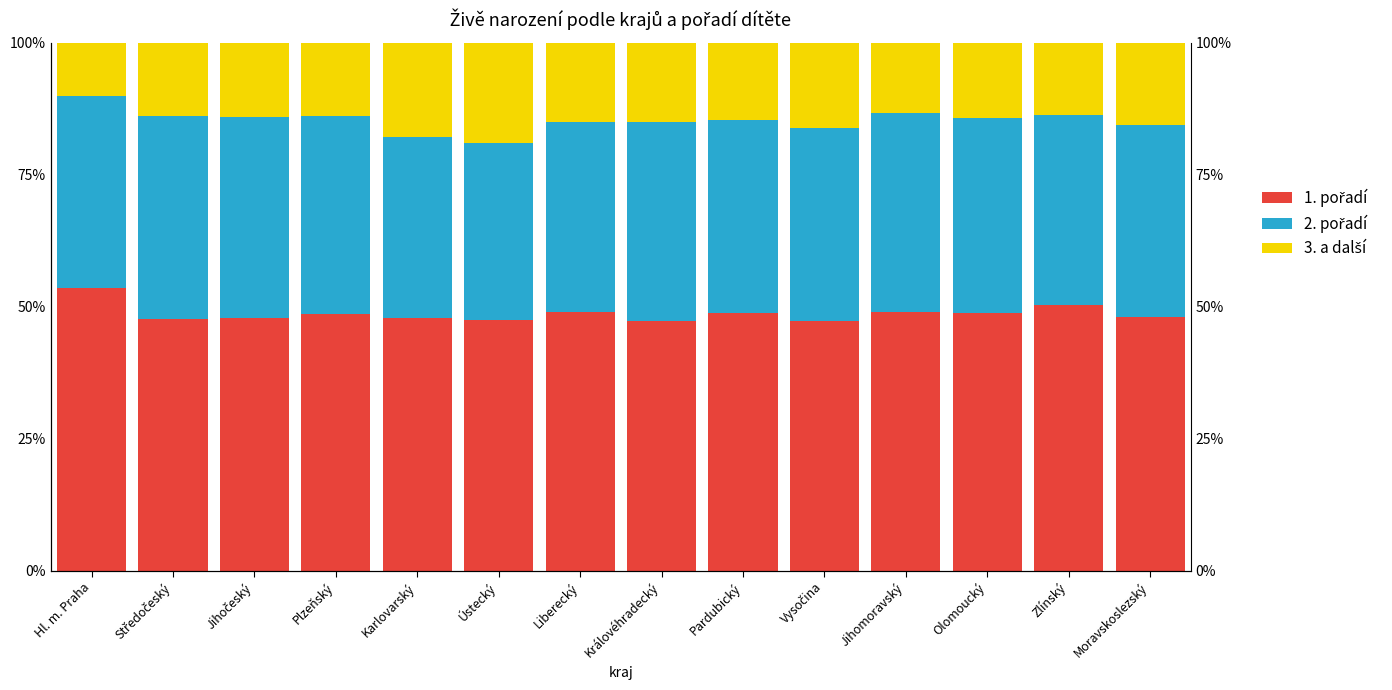

At how many categories does at least one series exceed 50?

2